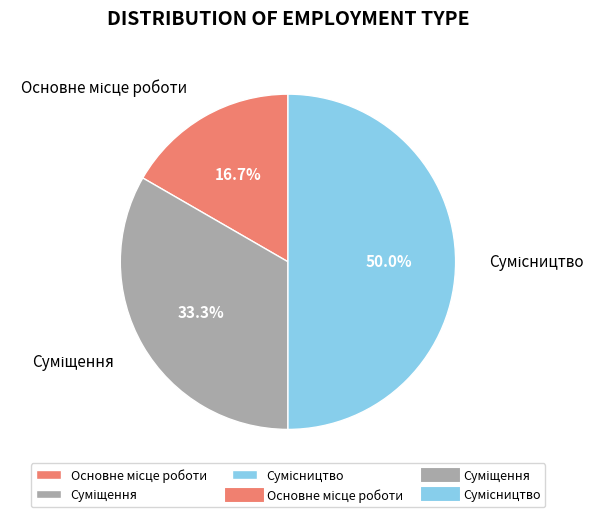

To the nearest percent, what percentage of the pie is Суміщення?

33%